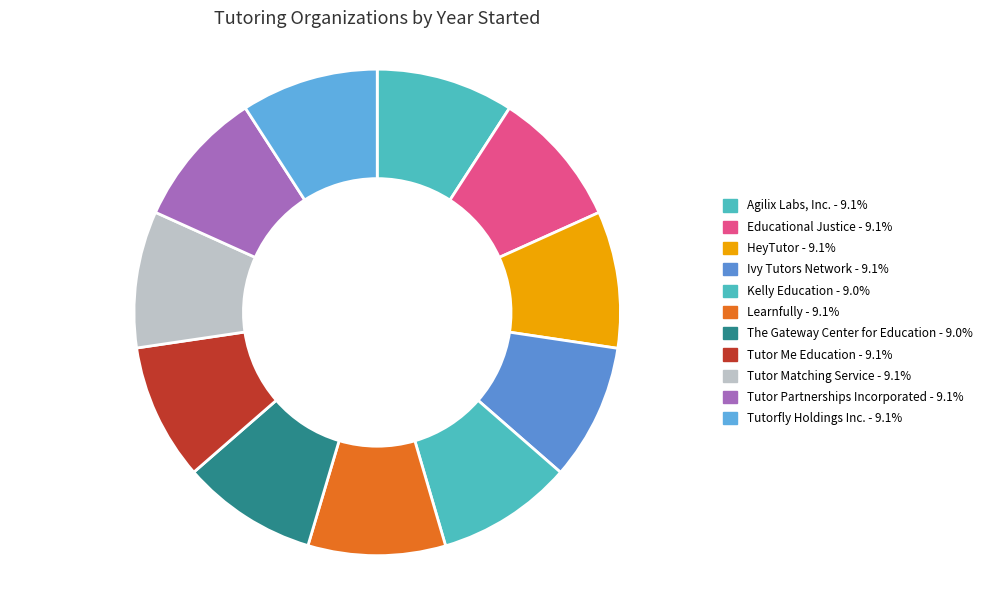

How many slices are in this pie chart?

11